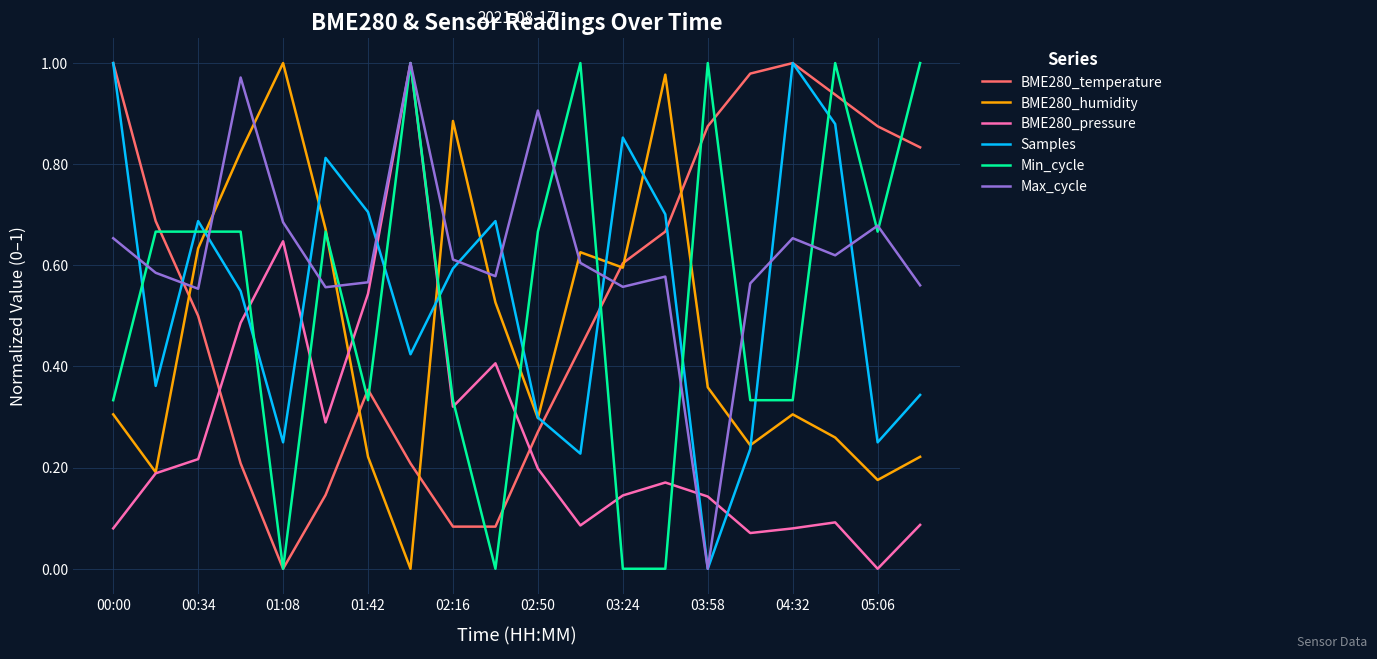

Does the chart display data point markers on the line(s)?

No